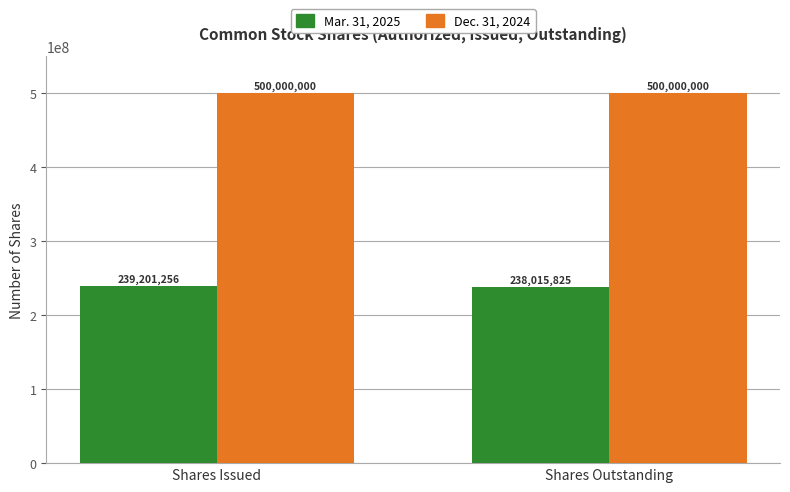

Read the Dec. 31, 2024 value at Shares Outstanding.

500000000